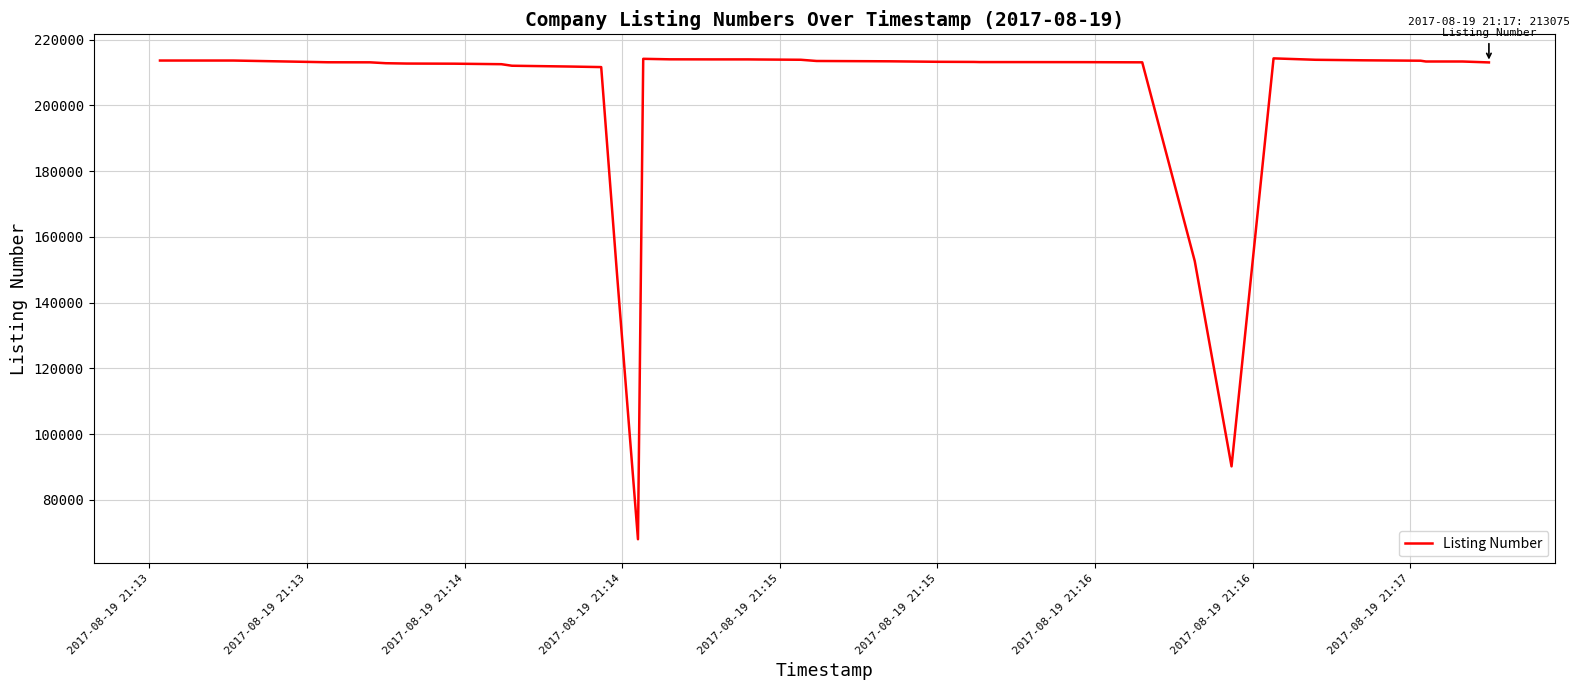

What is the average value?

203468